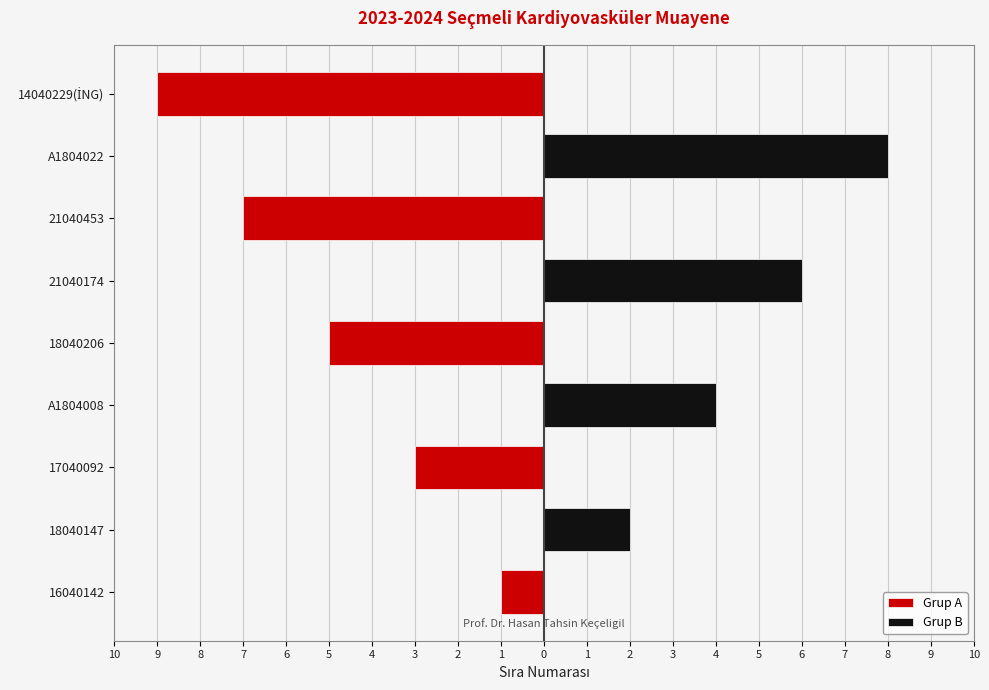

How many bars are there in total?

18